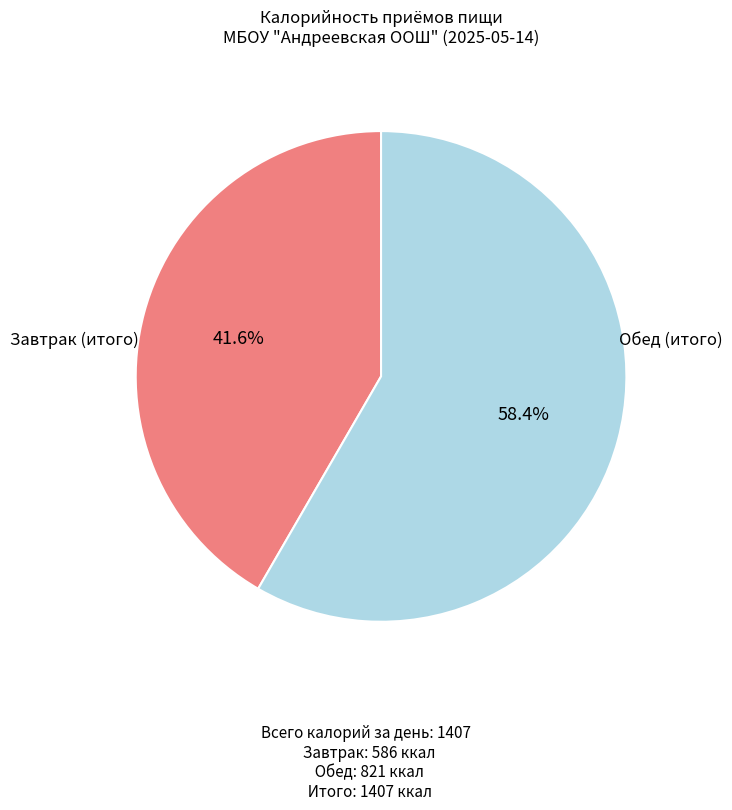

Is there any slice that represents more than half of the pie?

Yes